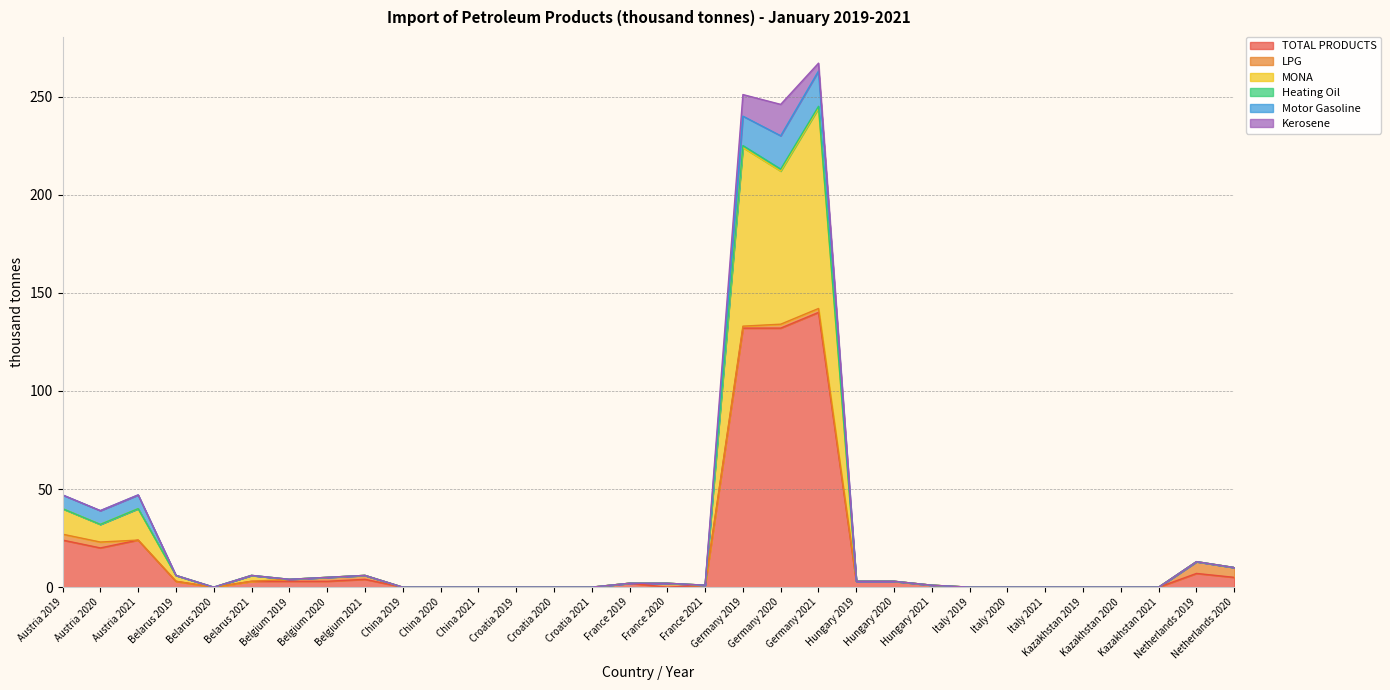

Which category has the highest value in the TOTAL PRODUCTS series?

Germany 2021